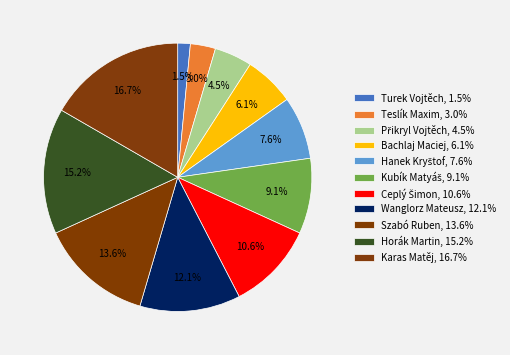

What percentage do Turek Vojtěch and Ceplý Šimon together represent?

12.1%